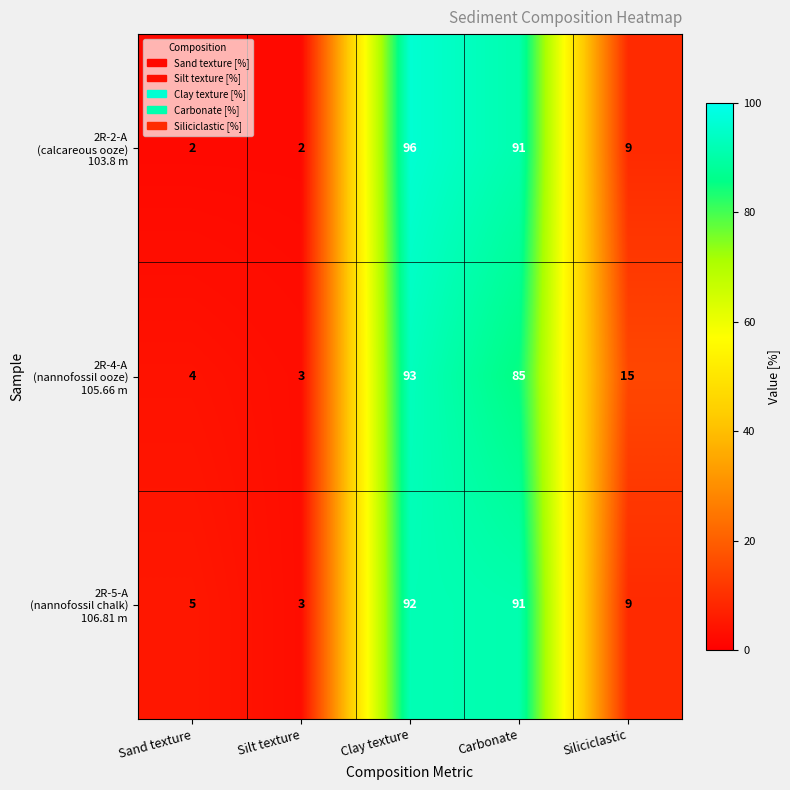

What is the maximum value shown in the chart?

96